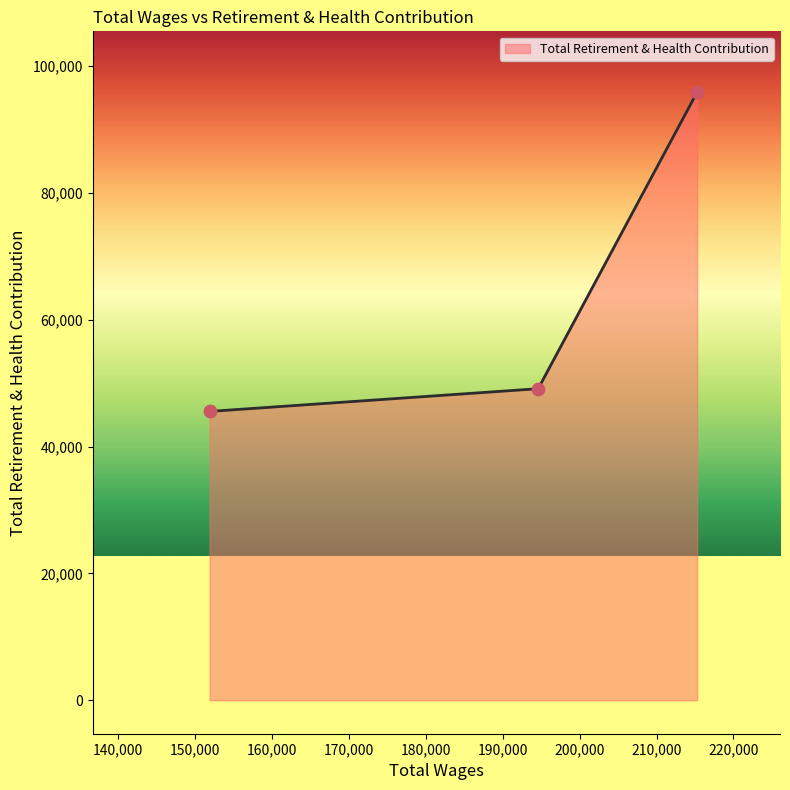

What is the ratio of the value at 215281.0 to the value at 194628.0?

2.0